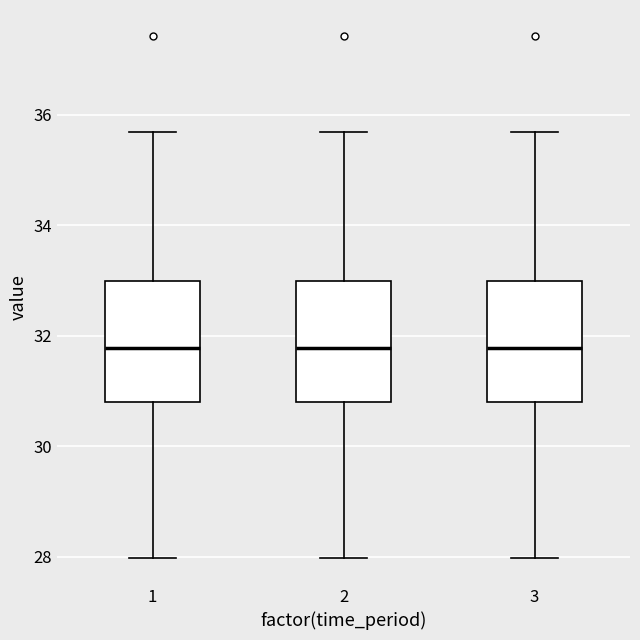

Reading left to right, transcribe this box plot: for each box, give where its median line is, the range the box spans, and where its two whiskers end, as read against the y-axis. The values are not printed on the chart, so give them approximately, as read against the axis.

1: median 31.8, box 30.8 to 33.0, whiskers 28.0 to 35.6
2: median 31.8, box 30.8 to 33.0, whiskers 28.0 to 35.6
3: median 31.8, box 30.8 to 33.0, whiskers 28.0 to 35.6